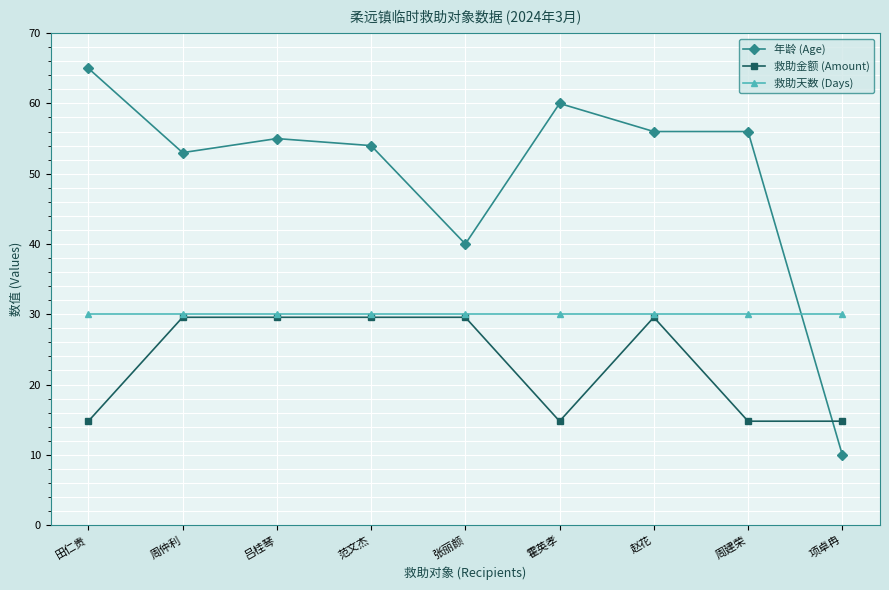

At which label is 年龄 (Age) closest to 37?

张丽颜